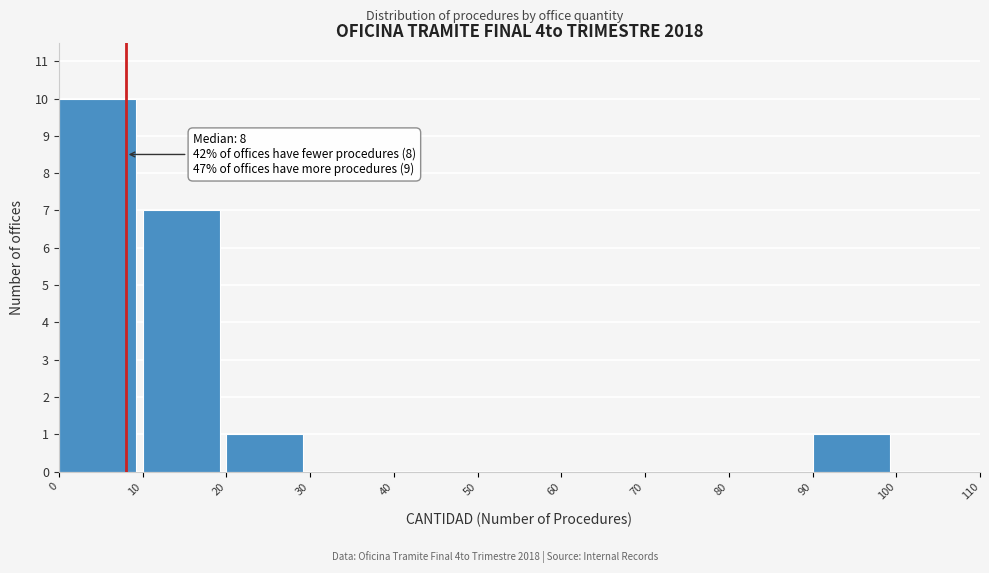

Which range on the x-axis has the tallest bar?

0 to 10